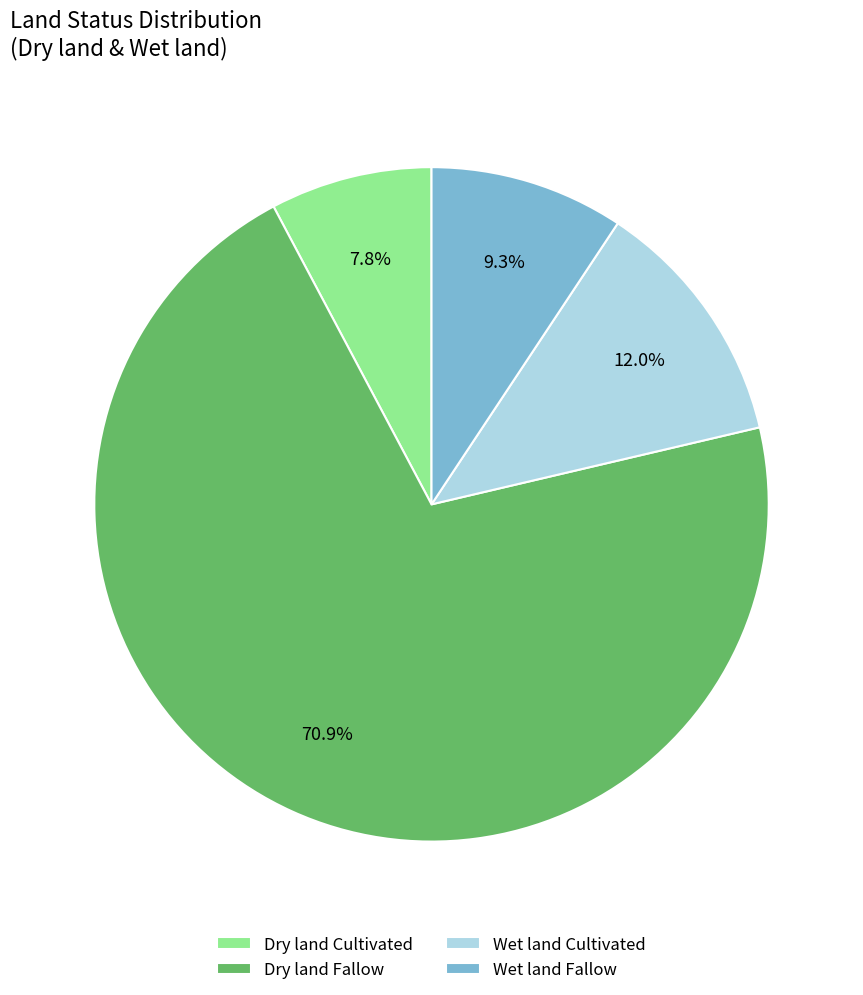

To the nearest percent, what is the difference between the largest and smallest slice percentages?

63%